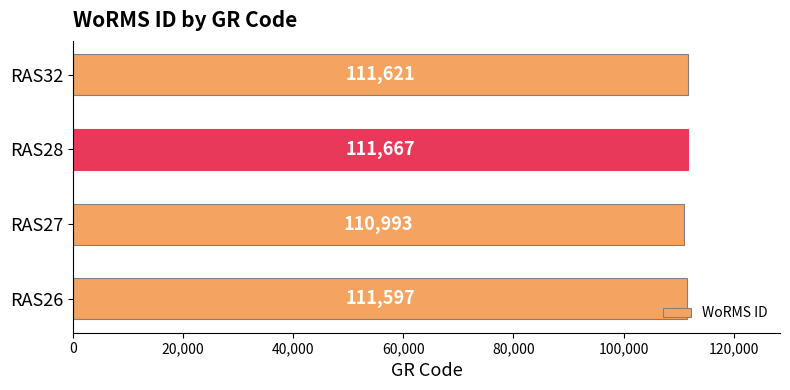

What is the change in value from RAS28 to RAS32?

-46